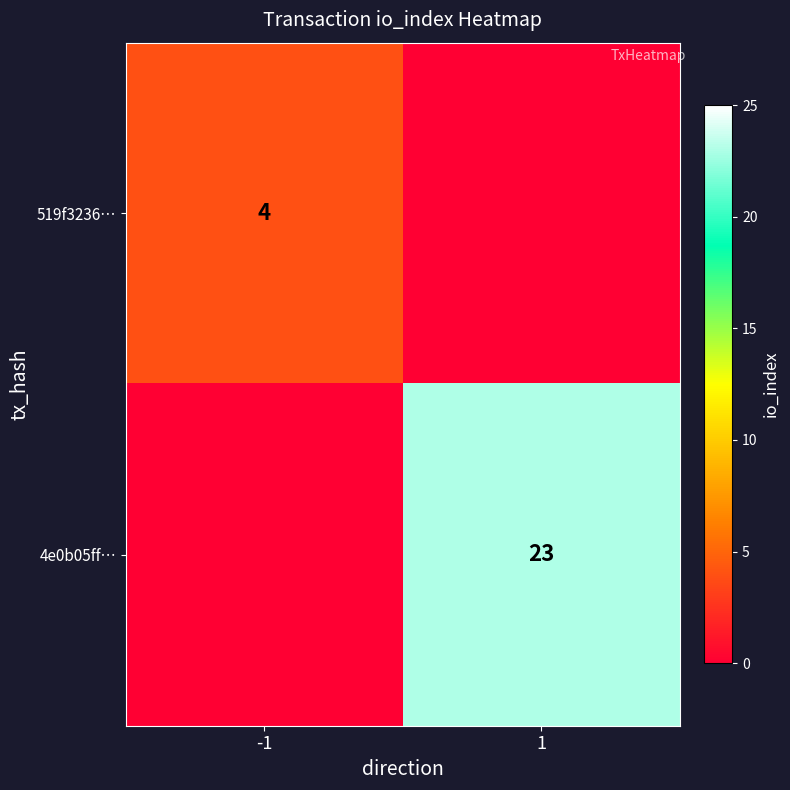

Is it true that 4e0b05ff… equals 36 at 1?

False